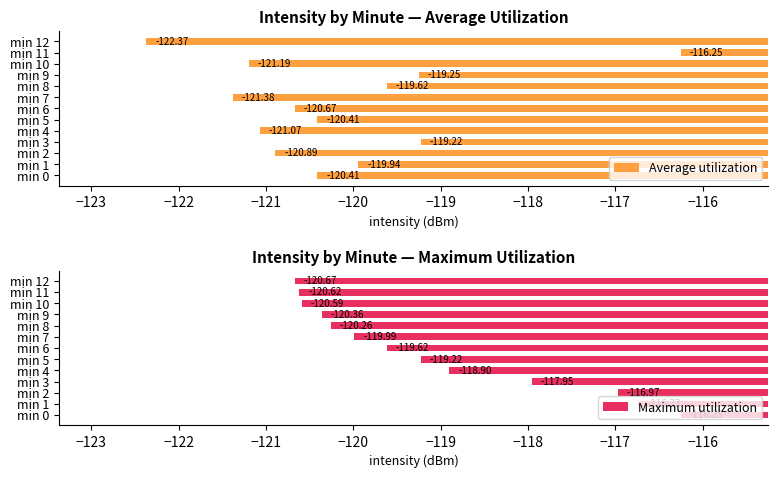

What is the difference between the Average utilization values at min 12 and min 6?

1.7